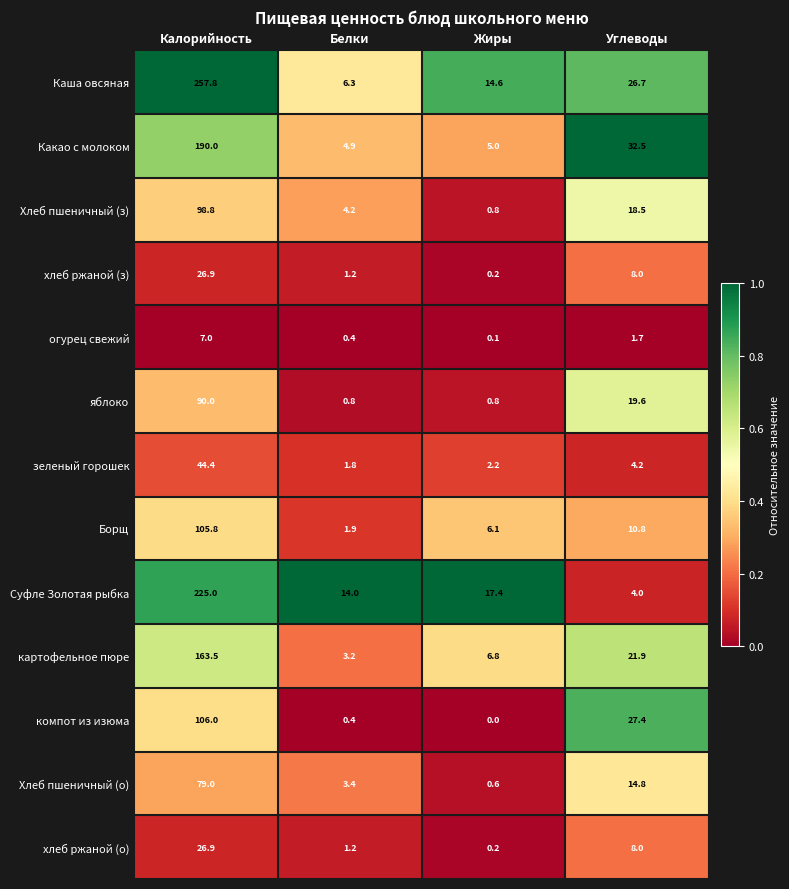

Which series has the largest range (max minus min)?

Каша овсяная